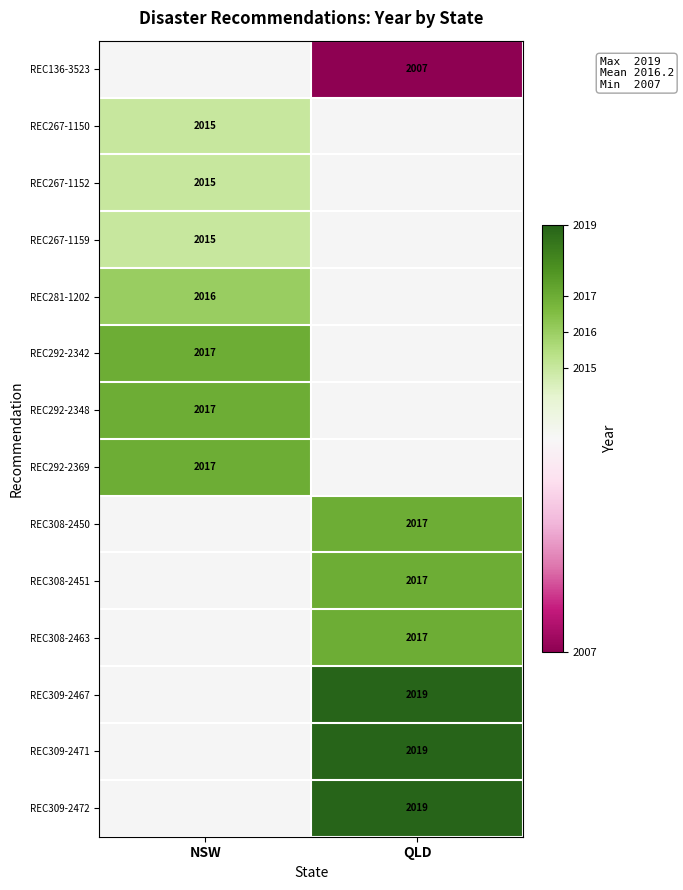

The value of REC308-2451 at QLD is 3595. True or false?

False